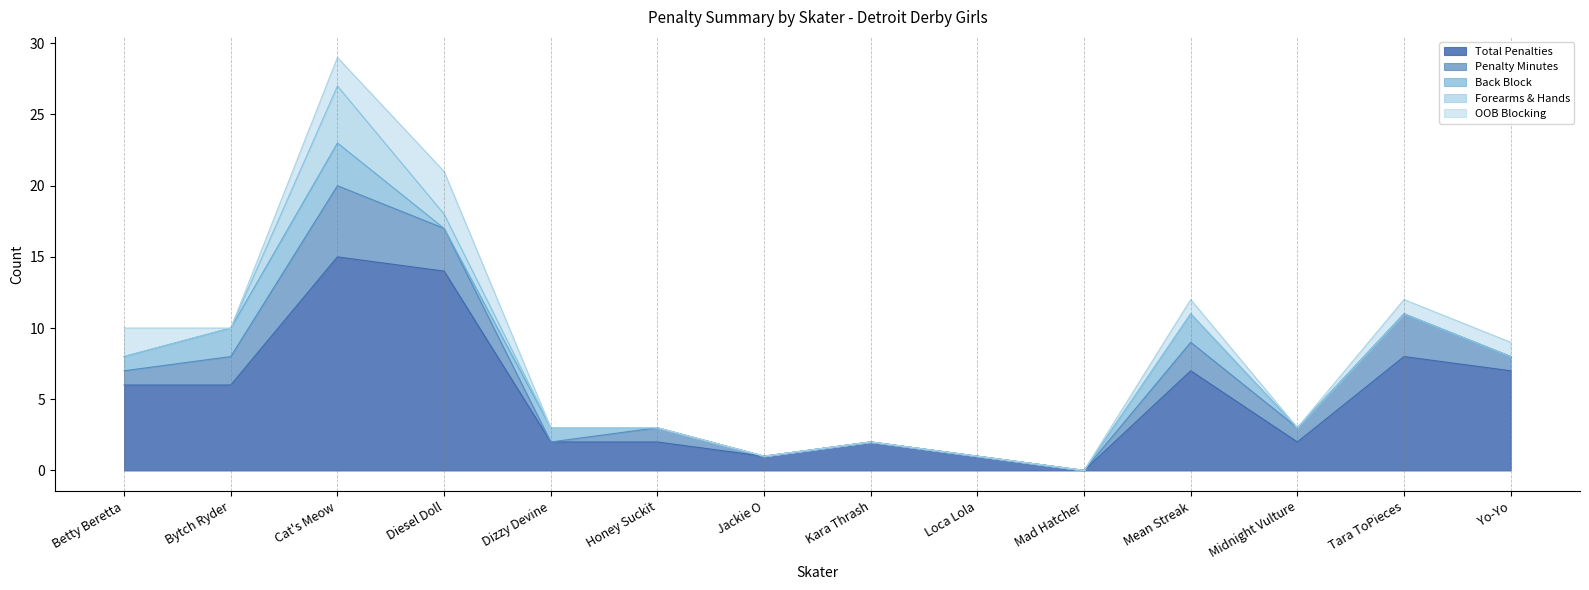

True or false: Forearms & Hands has a value of 1 at Dizzy Devine.

False